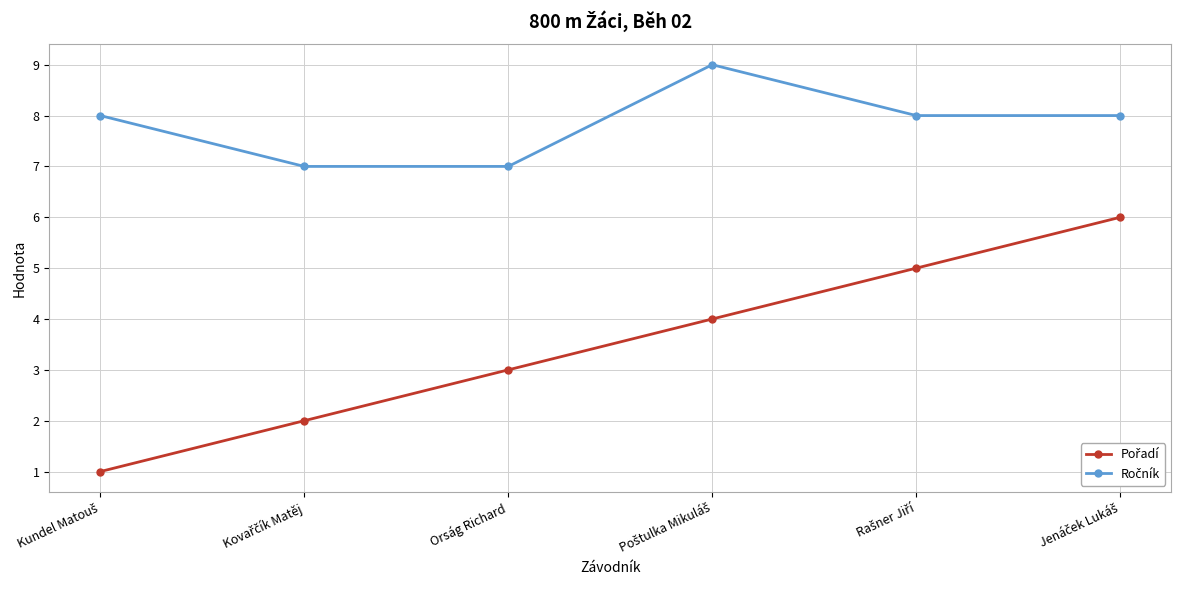

What is the total value across all series at Orság Richard?

10